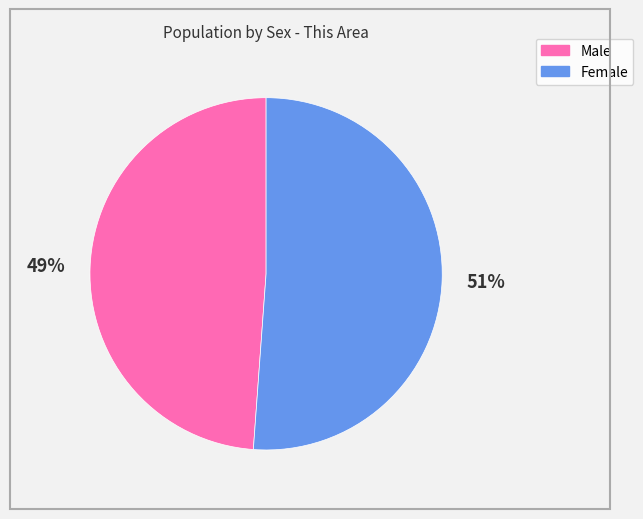

The Male slice represents 49% of the pie. True or false?

True